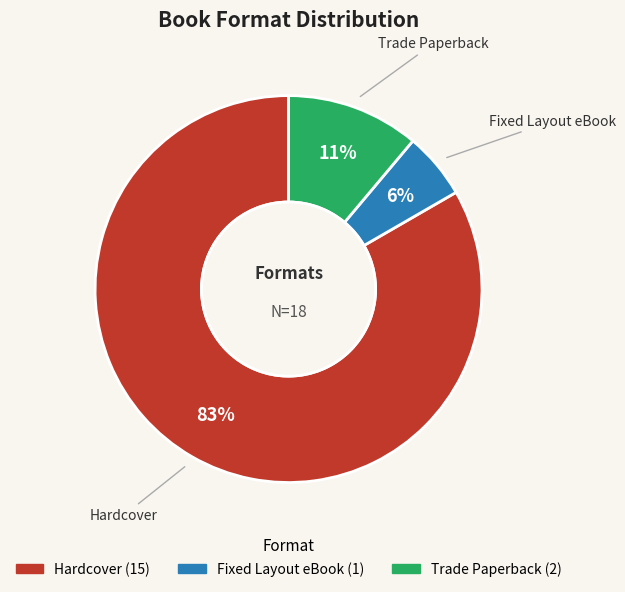

Do Hardcover and Trade Paperback together represent more than half of the pie?

Yes